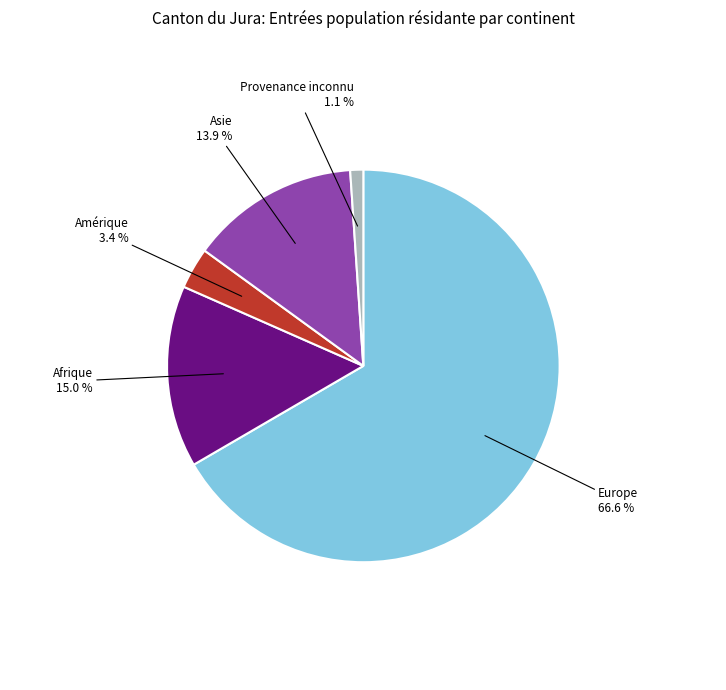

To the nearest percent, what is the difference between the largest and smallest slice percentages?

66%